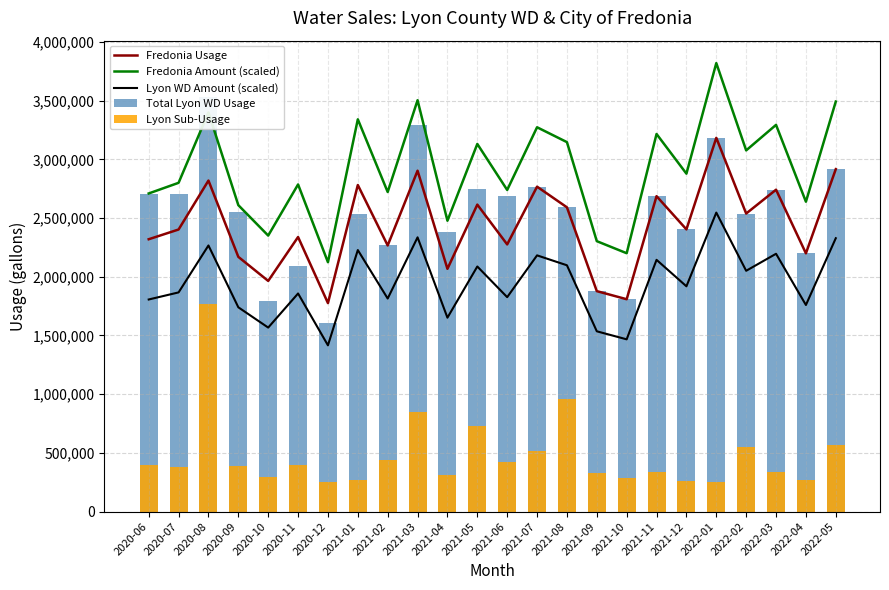

What is the spread (max minus min) of values at 2021-04?

2164709.0